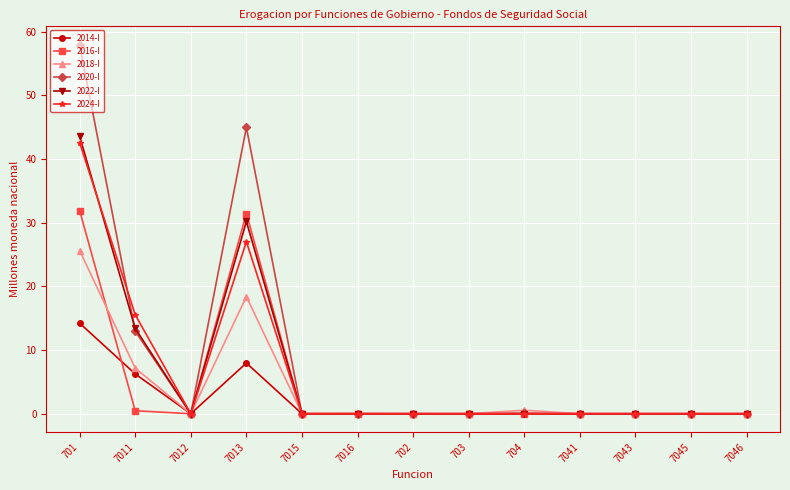

How many distinct data groups are displayed?

6